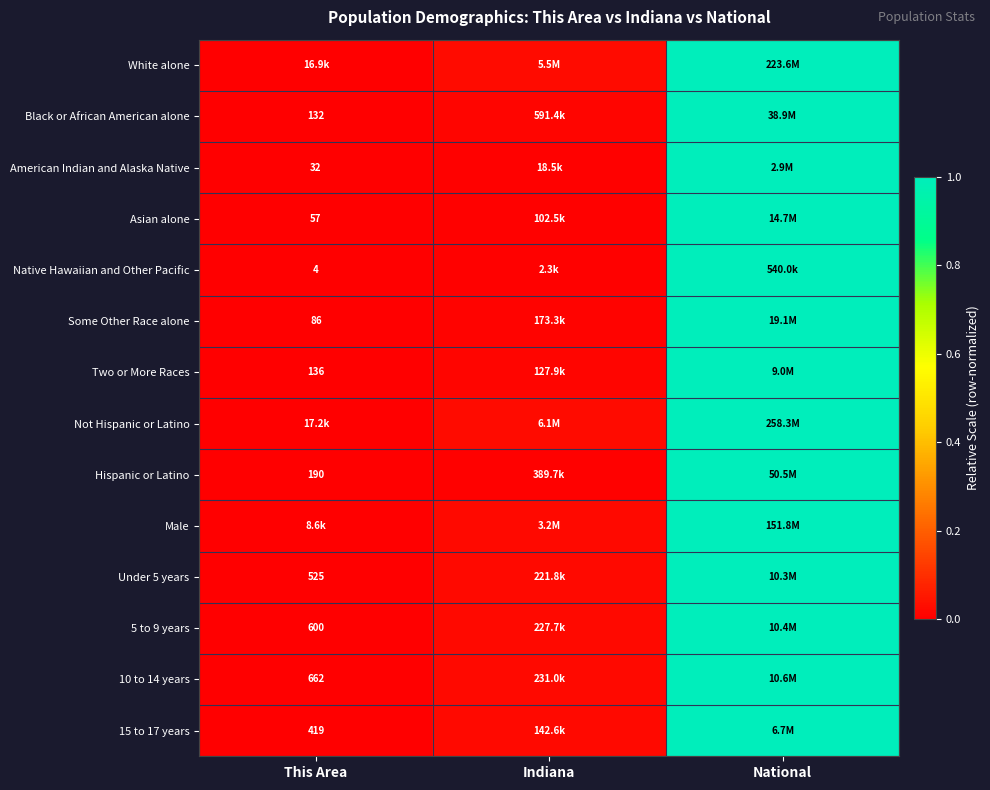

Which category has the highest value in the Male series?

National